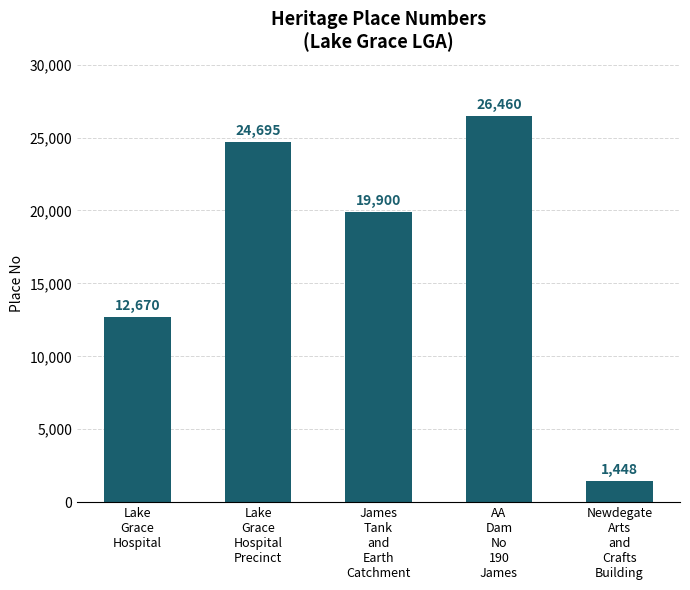

True or false: the data shows 26460 at AA
Dam
No
190
James.

True